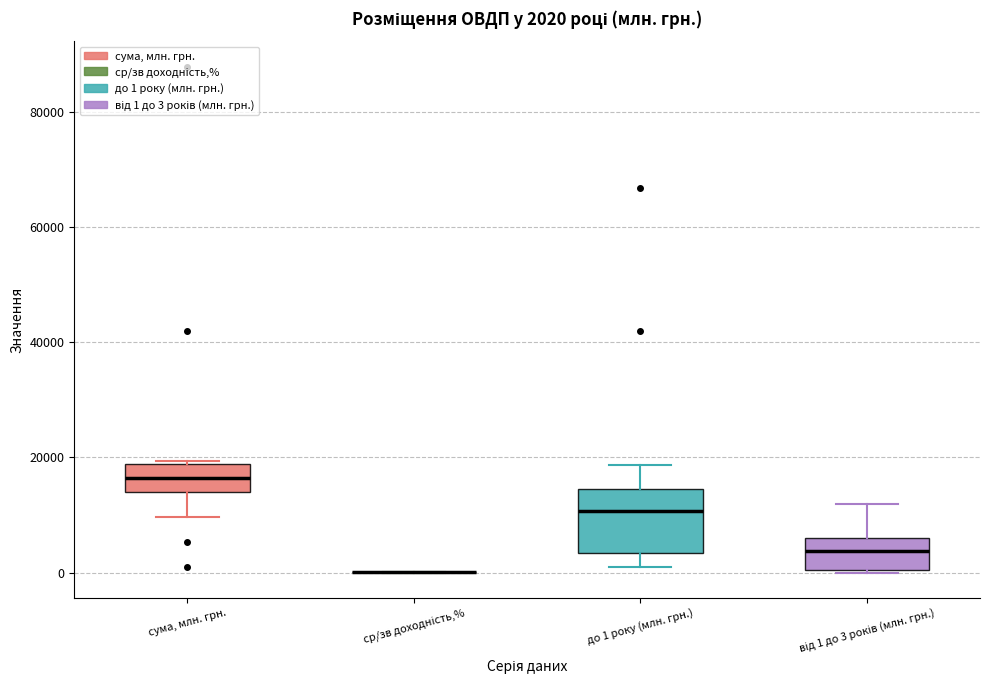

Comparing the boxes themselves (not the whiskers), which one is the tallest?

до 1 року (млн. грн.)